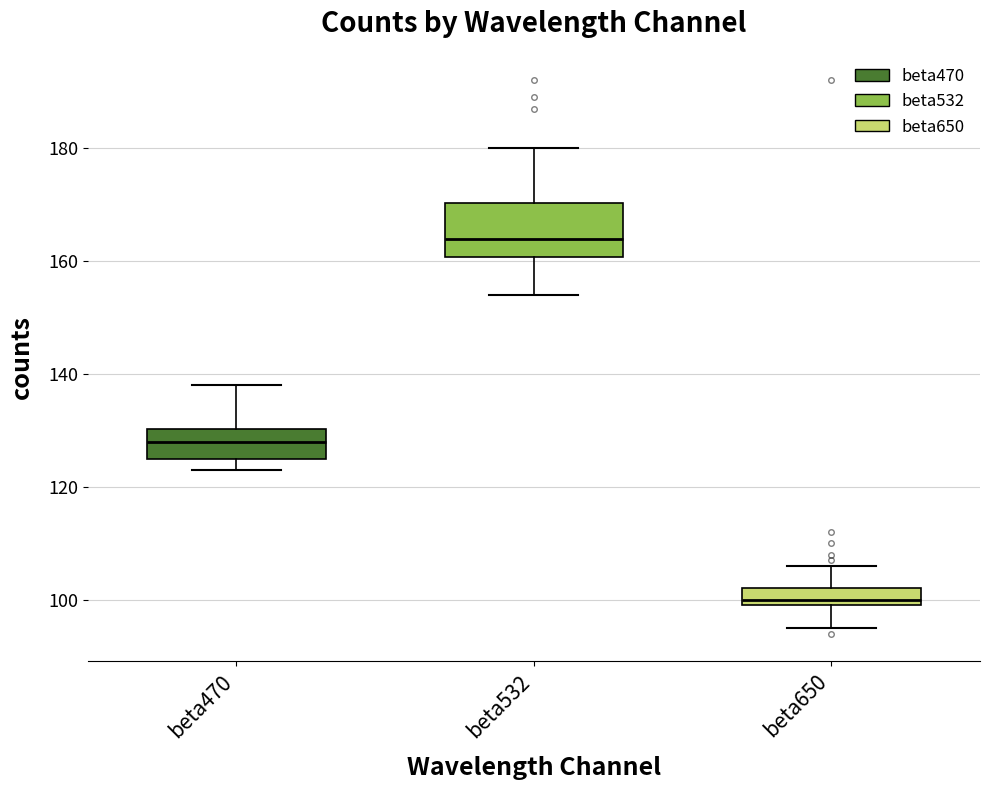

Reading left to right, transcribe this box plot: for each box, give where its median line is, the range the box spans, and where its two whiskers end, as read against the y-axis. The values are not printed on the chart, so give them approximately, as read against the axis.

beta470: median 128, box 126 to 130, whiskers 124 to 138
beta532: median 164, box 160 to 170, whiskers 154 to 180
beta650: median 100 (just above the box's lower edge), box 100 to 102, whiskers 96 to 106